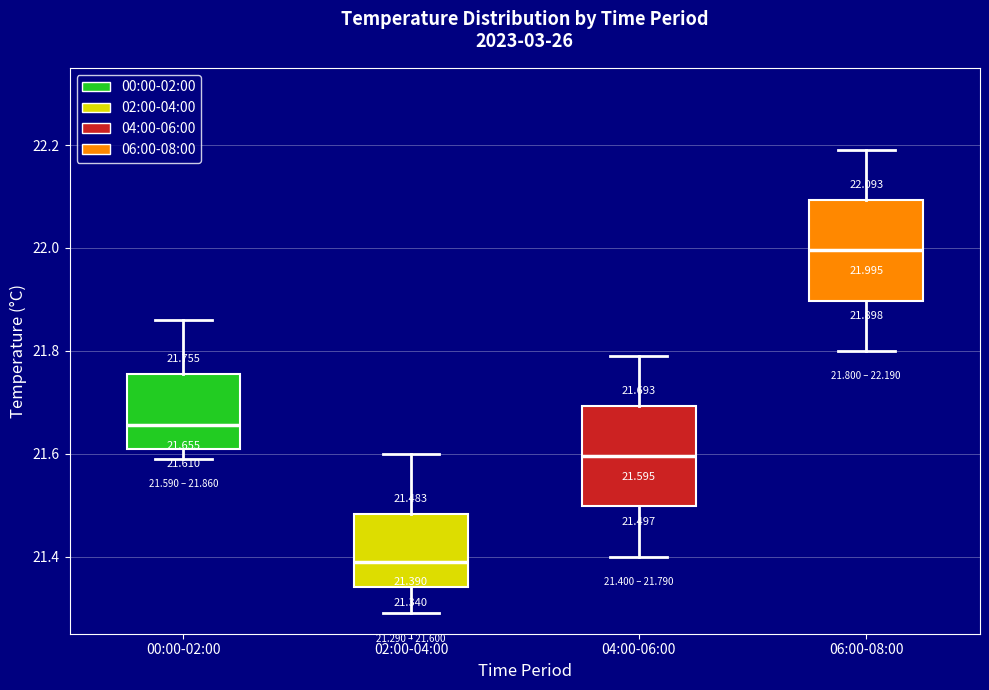

Which box's median line is the highest?

06:00-08:00